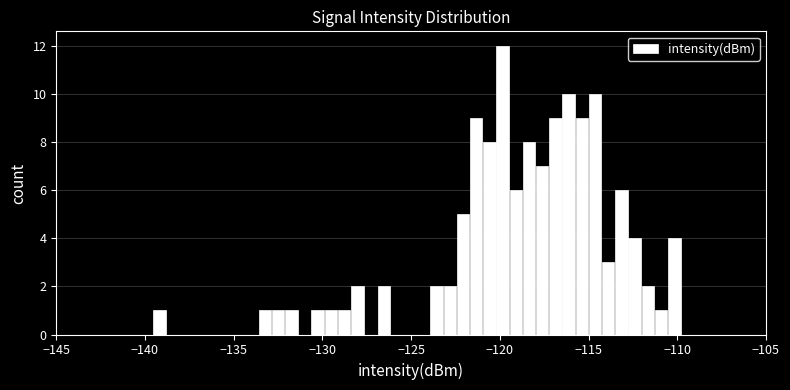

Around what value on the x-axis is the tallest bar? Give the approximate position of its centre, as read against the axis.

-120.0